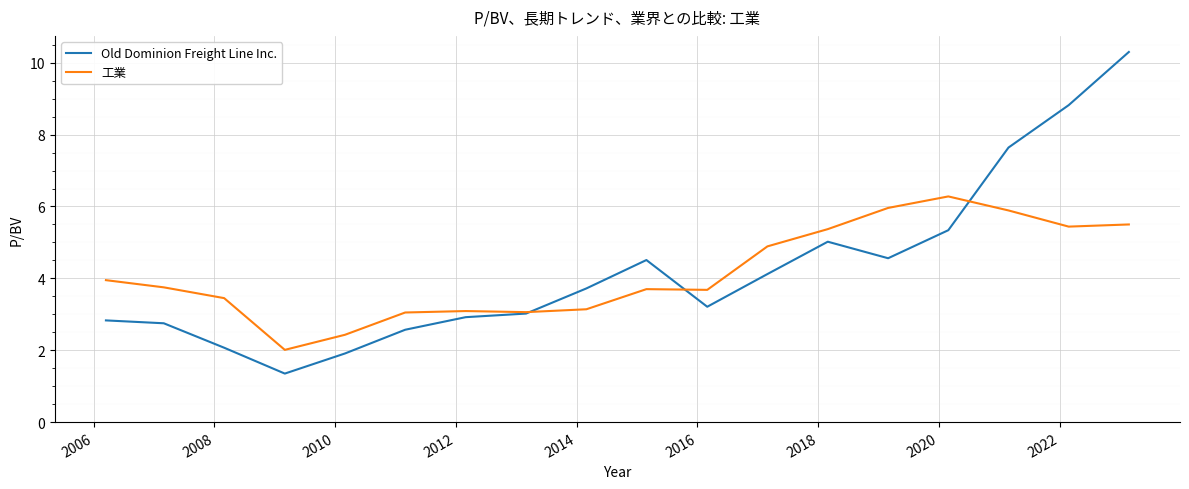

What is the minimum value shown in the chart?

1.4